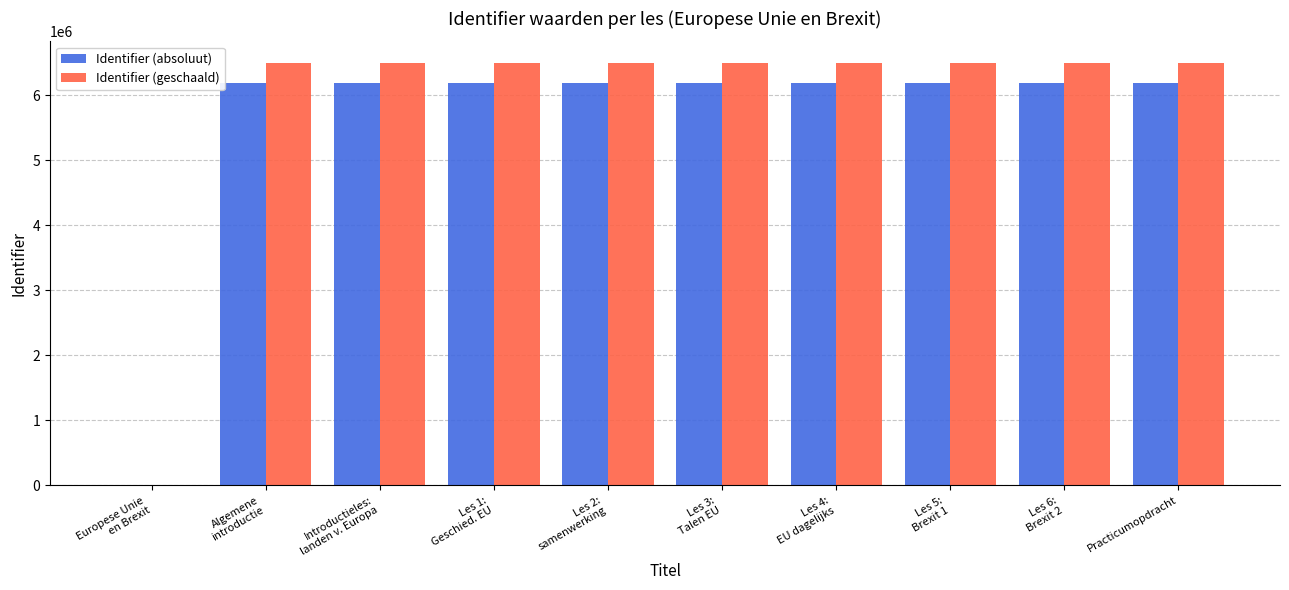

Which series has the largest total across all categories?

Identifier (geschaald)